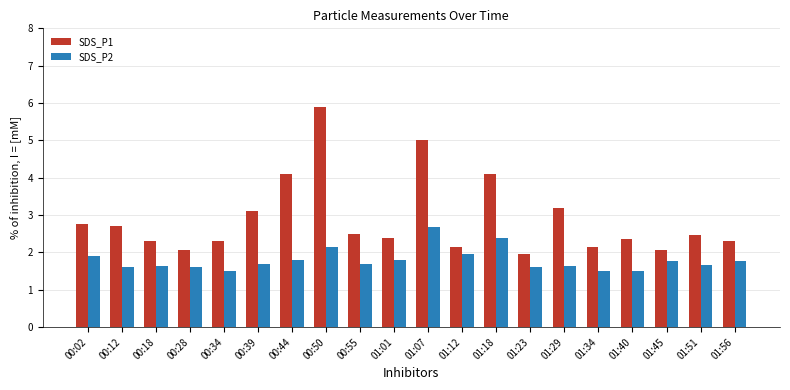

Which category has the highest value in the SDS_P2 series?

01:07